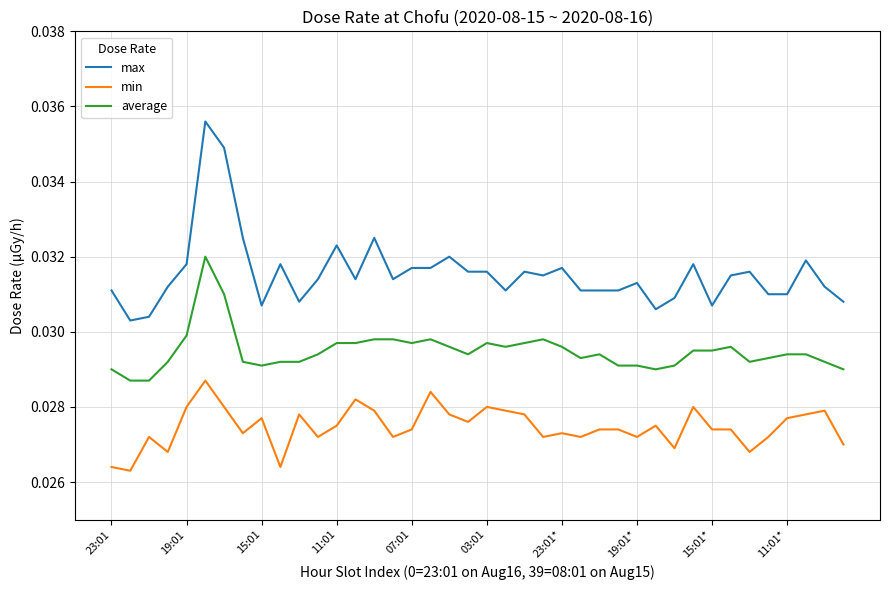

Which series has the largest total across all categories?

max